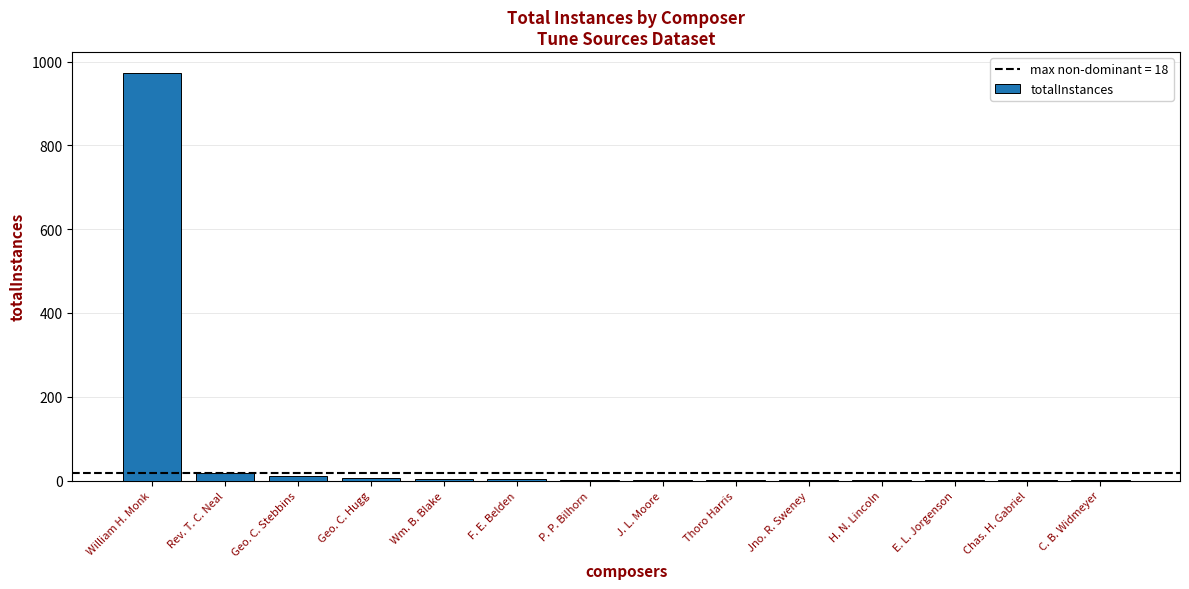

What is the sum of all values?

1025